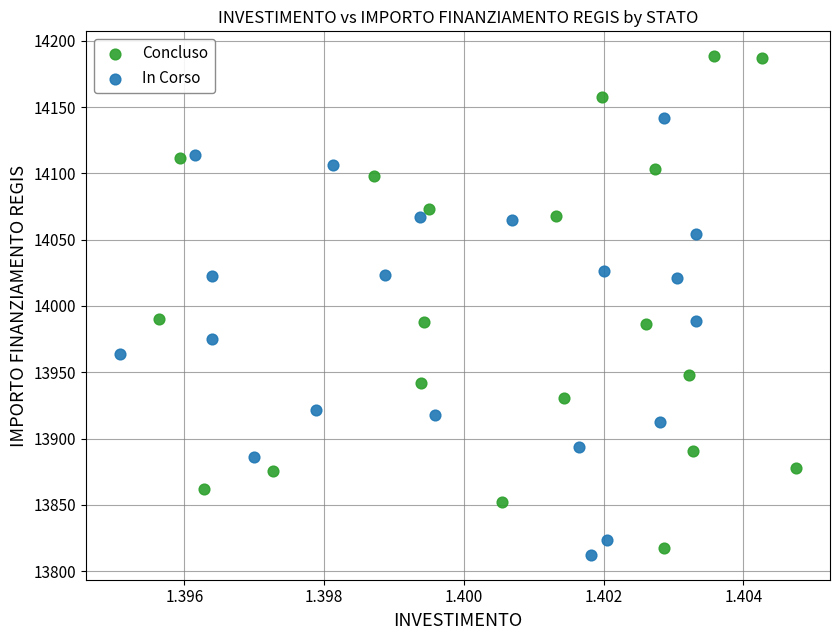

What are all the series names shown in the legend?

Concluso, In Corso